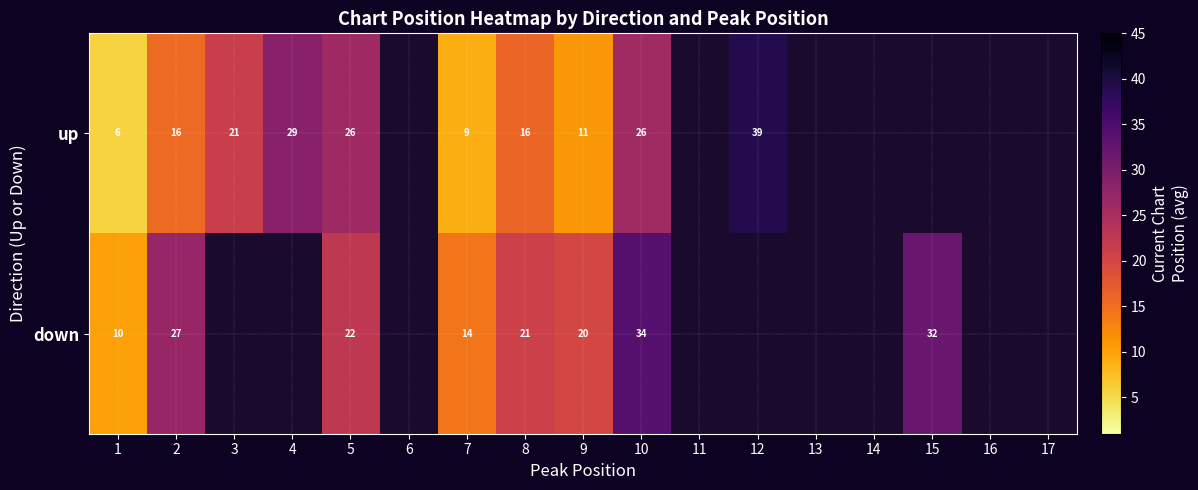

Is it true that up equals 16.0 at 8?

True